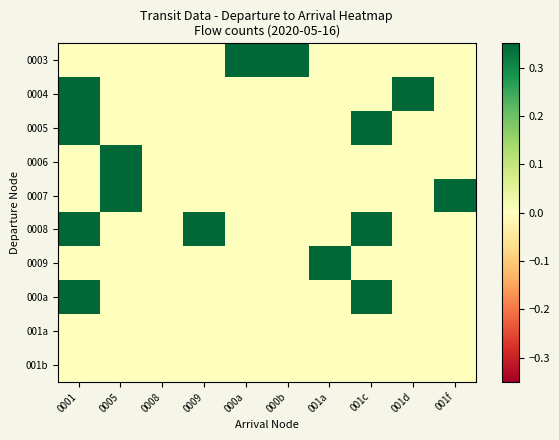

Which has a higher value, 000a or 001c?

000a